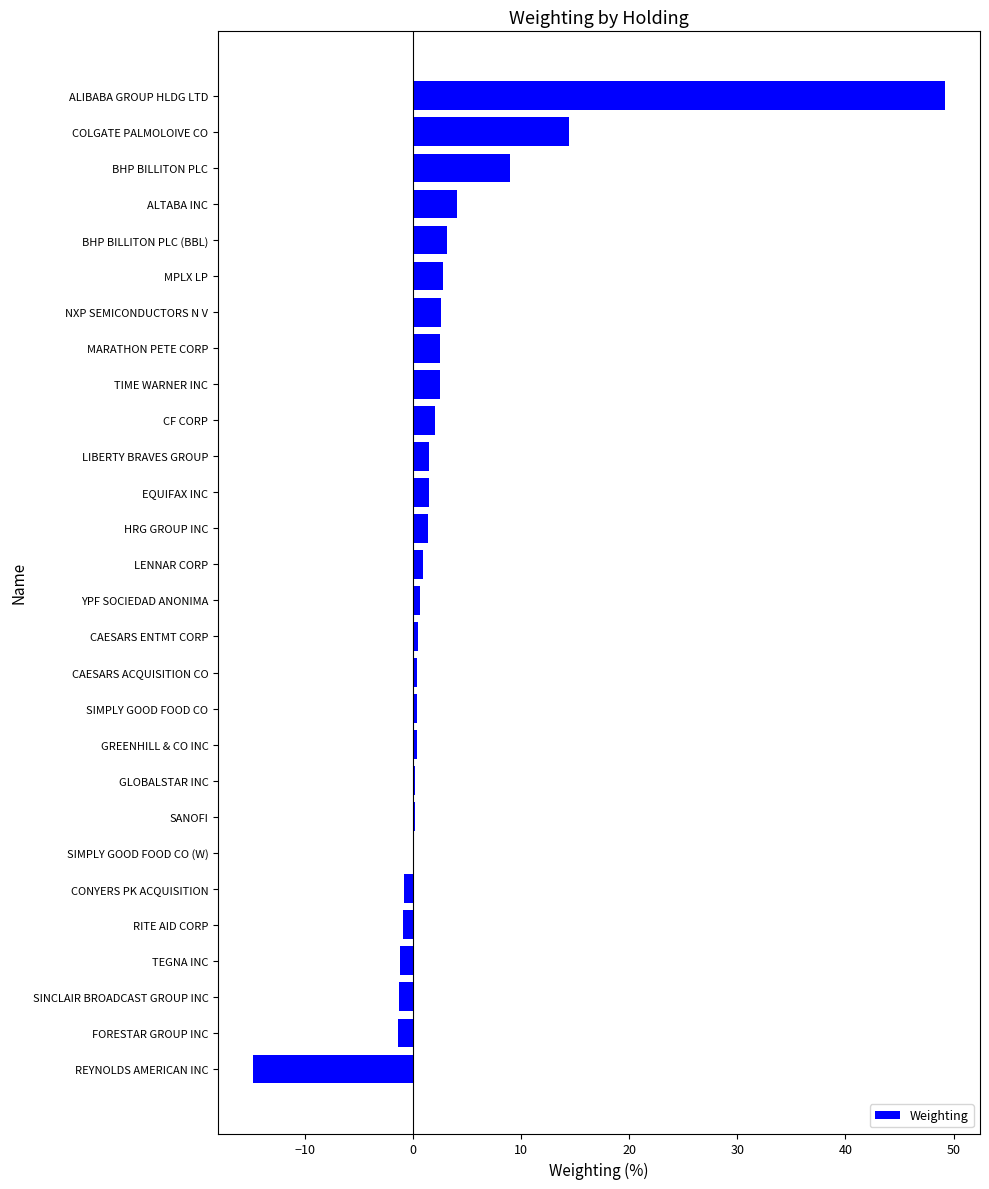

What is the ratio of the value at BHP BILLITON PLC (BBL) to the value at MPLX LP?

1.1